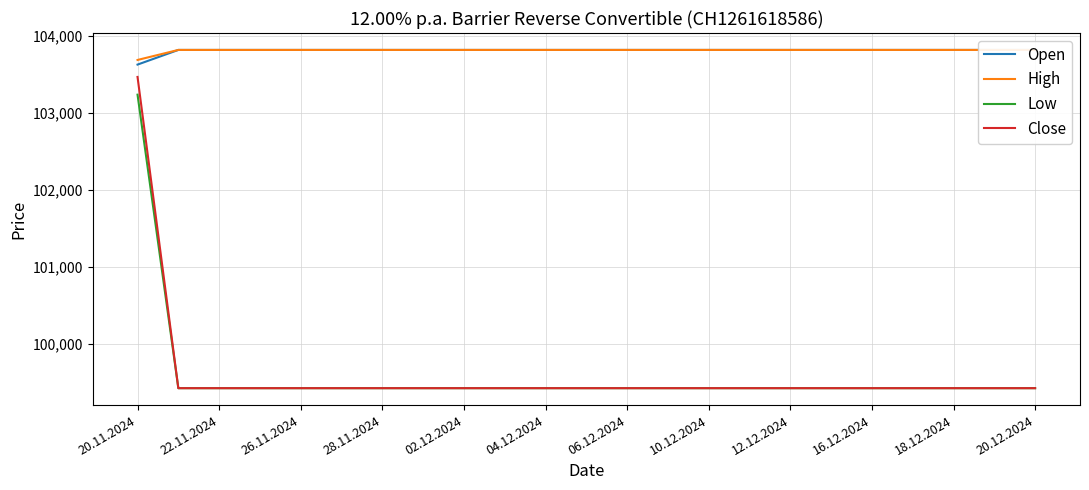

True or false: Close has a value of 99430 at 18.12.2024.

True